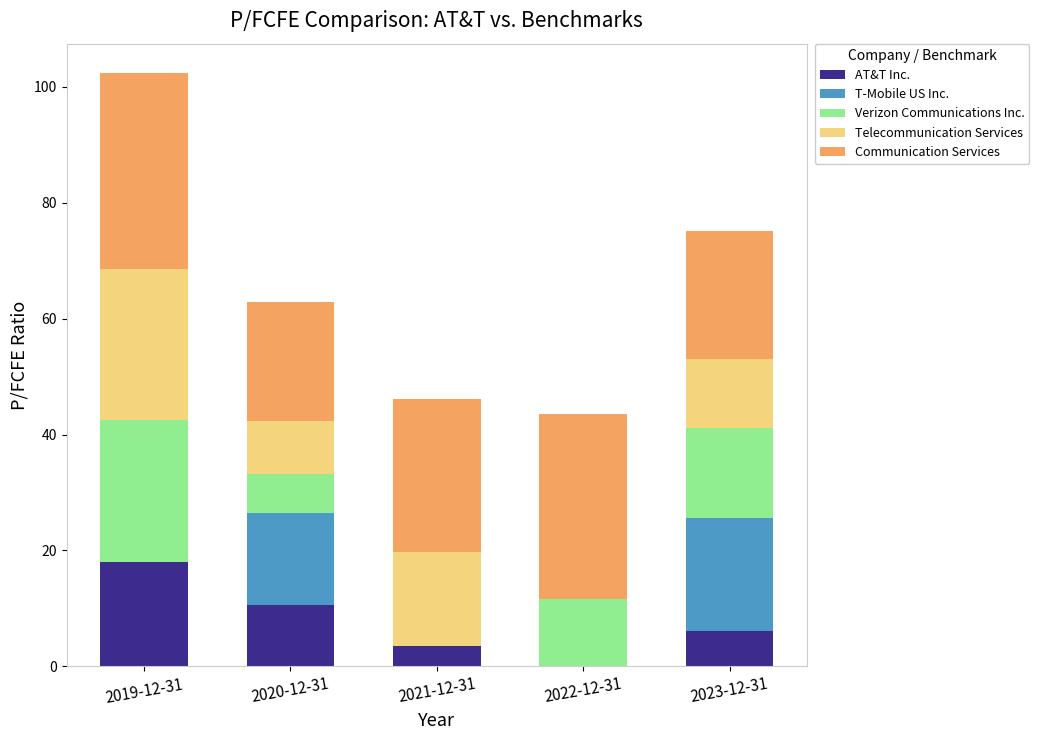

At which category is the sum across all series the highest?

2019-12-31